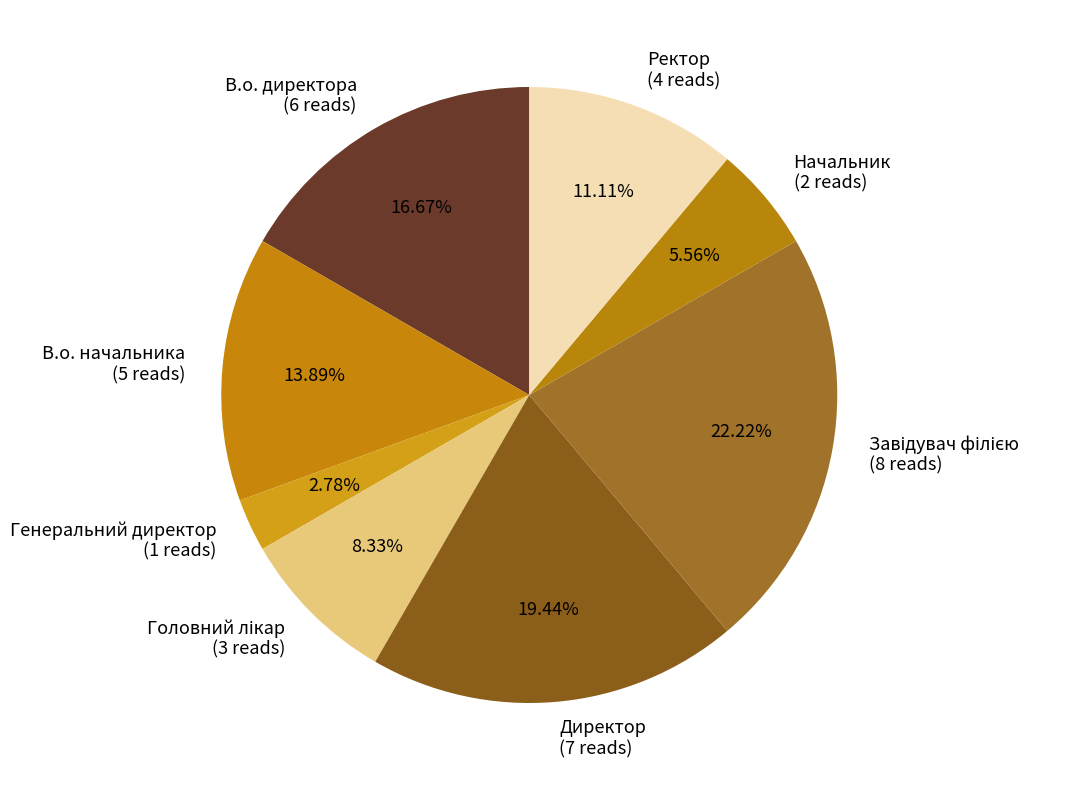

Is it true that Ректор is 23% of the pie?

False